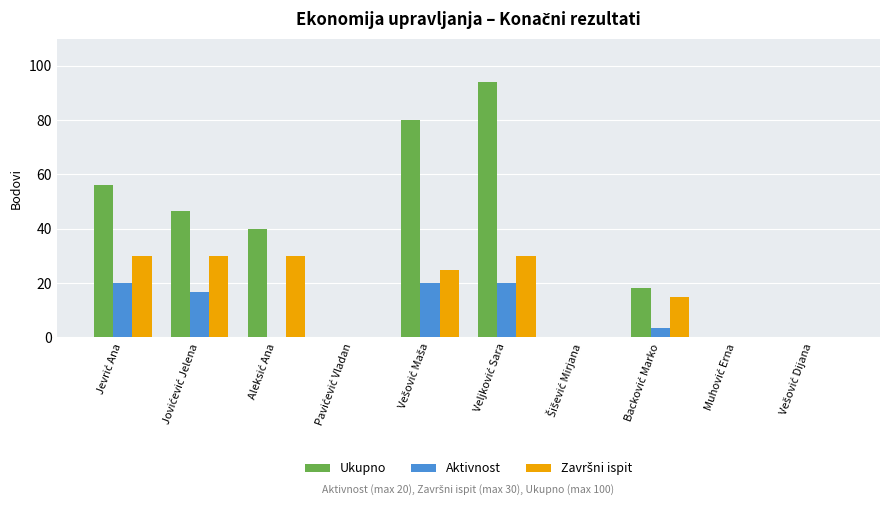

What is the greatest value displayed?

94.0